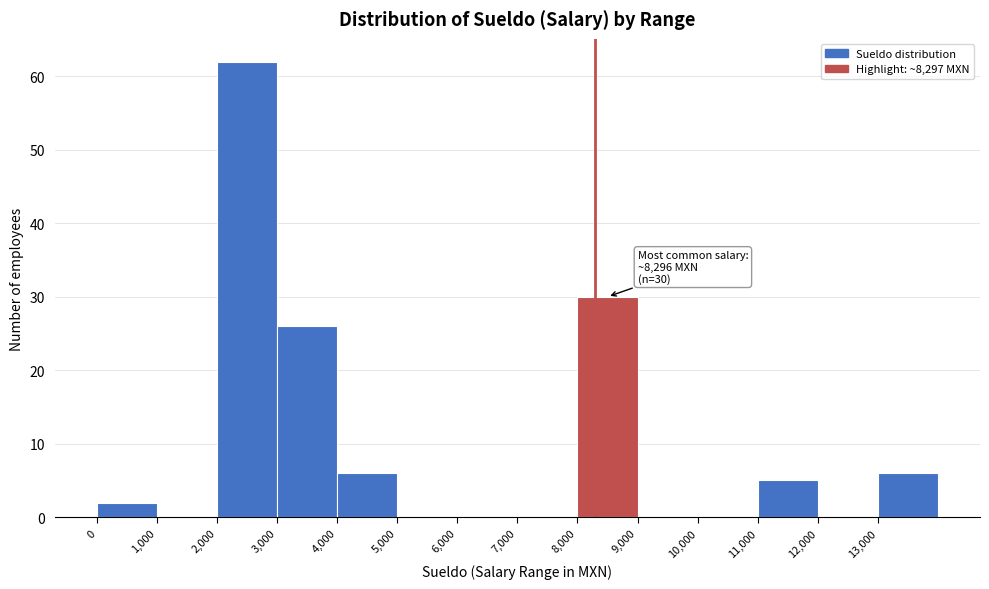

Over which range of the x-axis is the bar tallest?

2000 to 3000